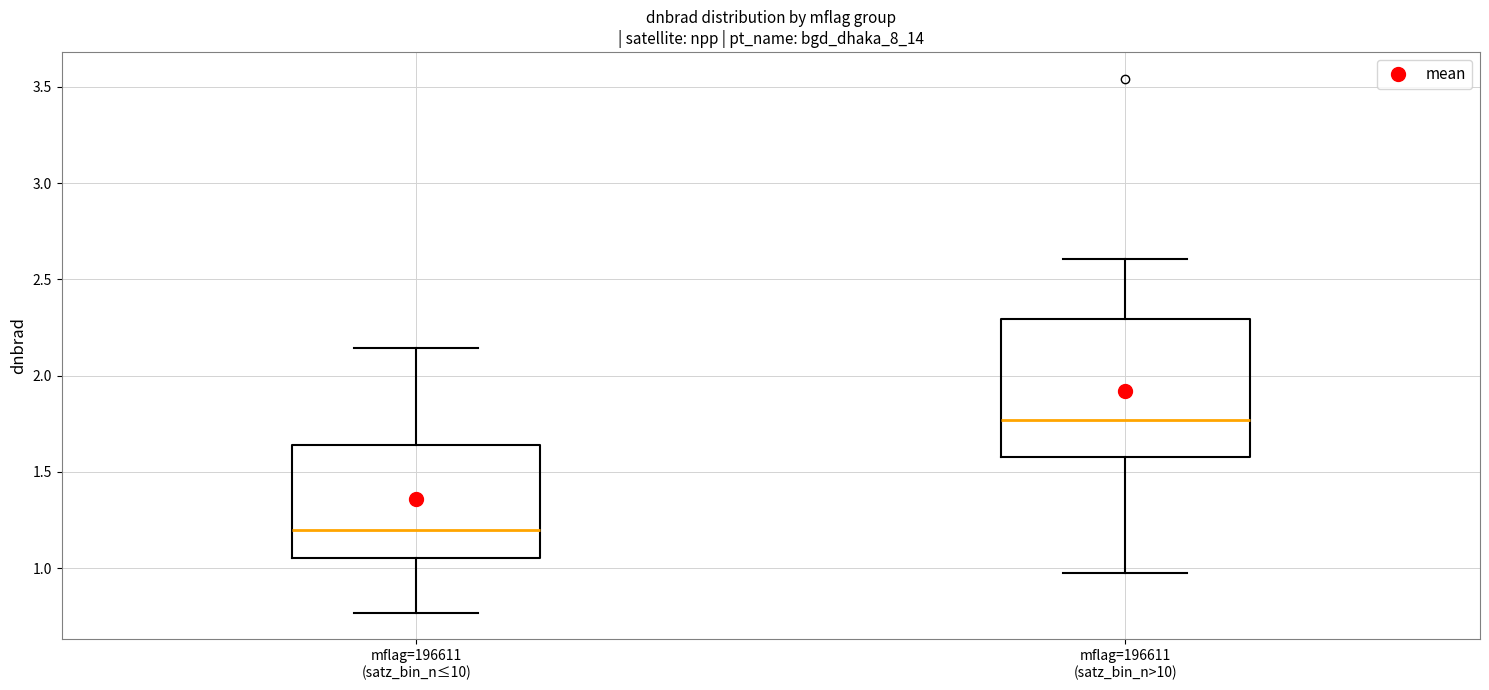

Which box is the tallest, from its lower edge to its upper edge?

mflag=196611 (satz_bin_n>10)